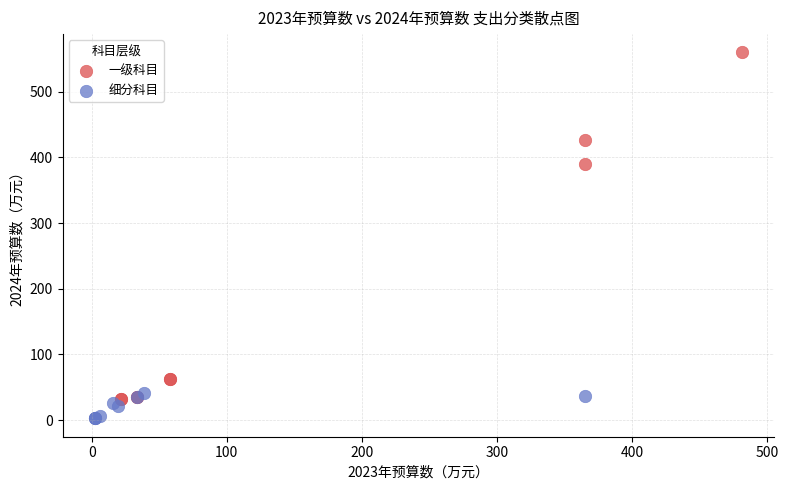

Which series reaches the maximum Y coordinate?

一级科目